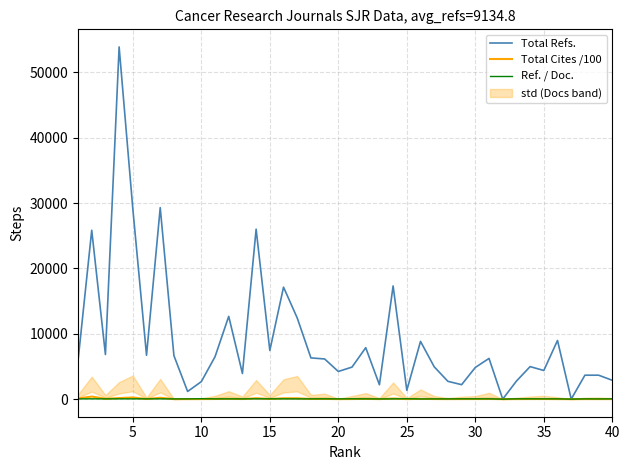

What is the value of the Total Refs. point at the 17th from the left?

12417.0